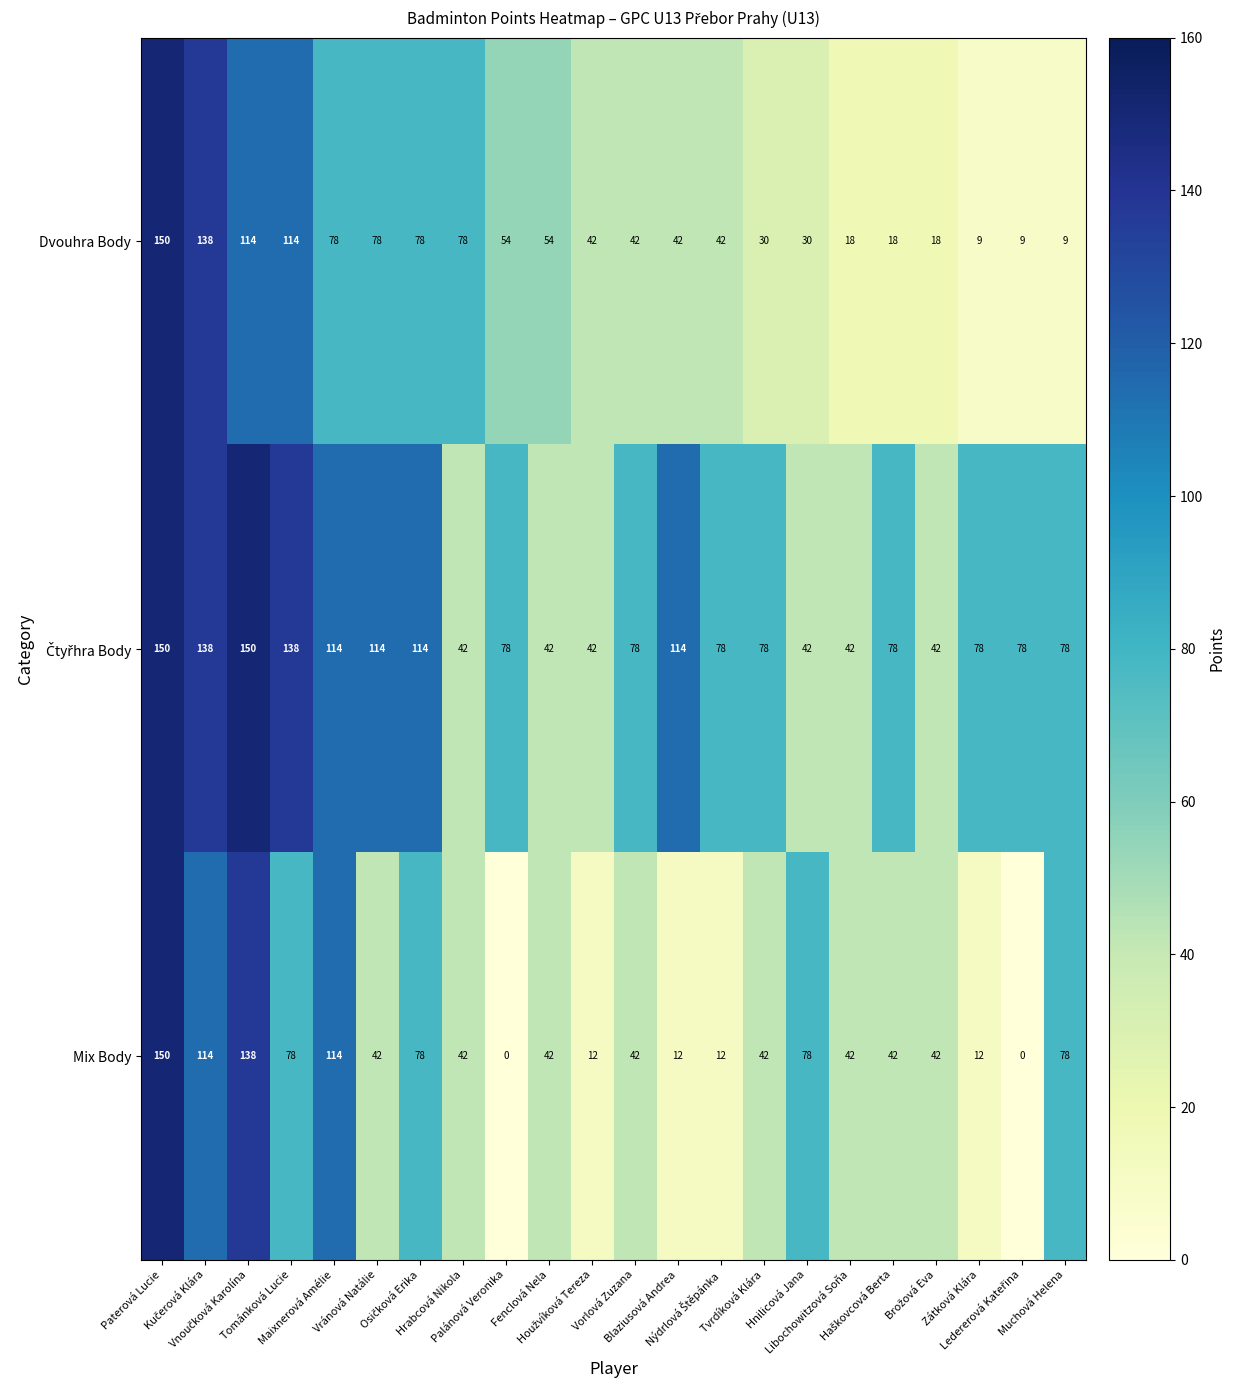

What is the maximum value for Dvouhra Body?

150